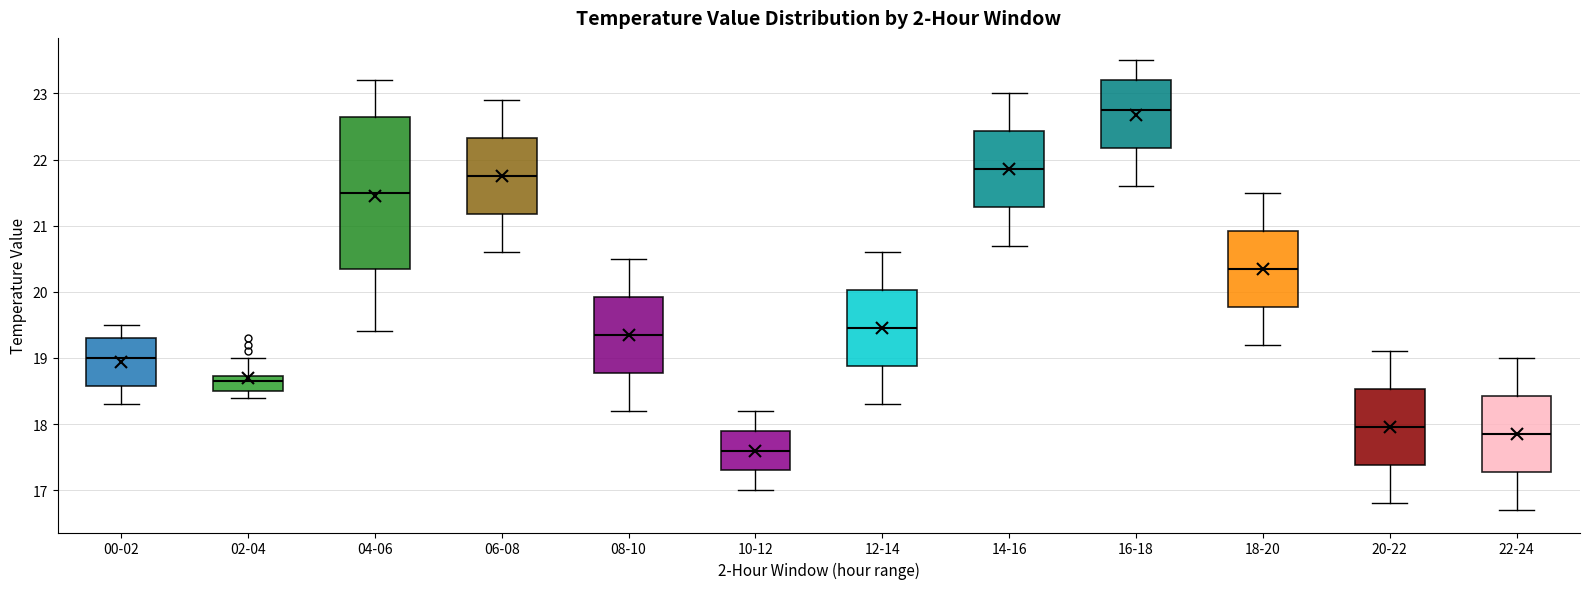

Where does the lower whisker of the box for 08-10 end on the y-axis? The values are not printed on the chart, so give them approximately, as read against the axis.

18.2